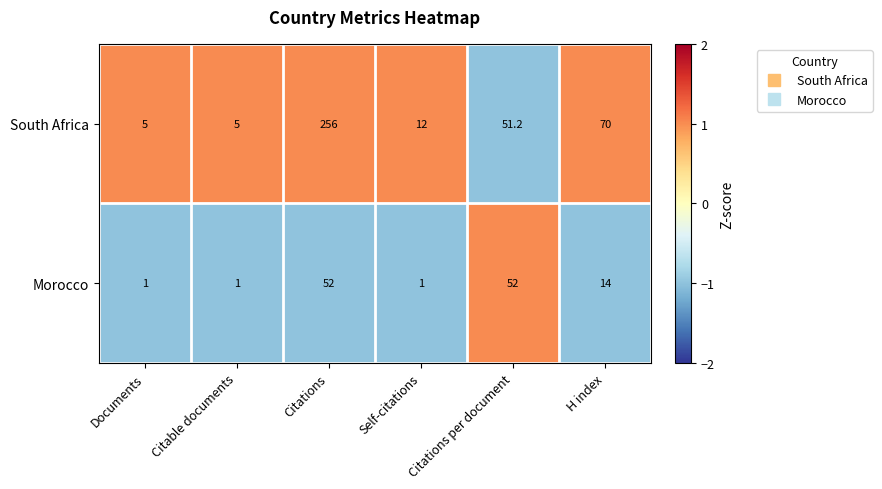

At which label does South Africa reach its peak?

Citations